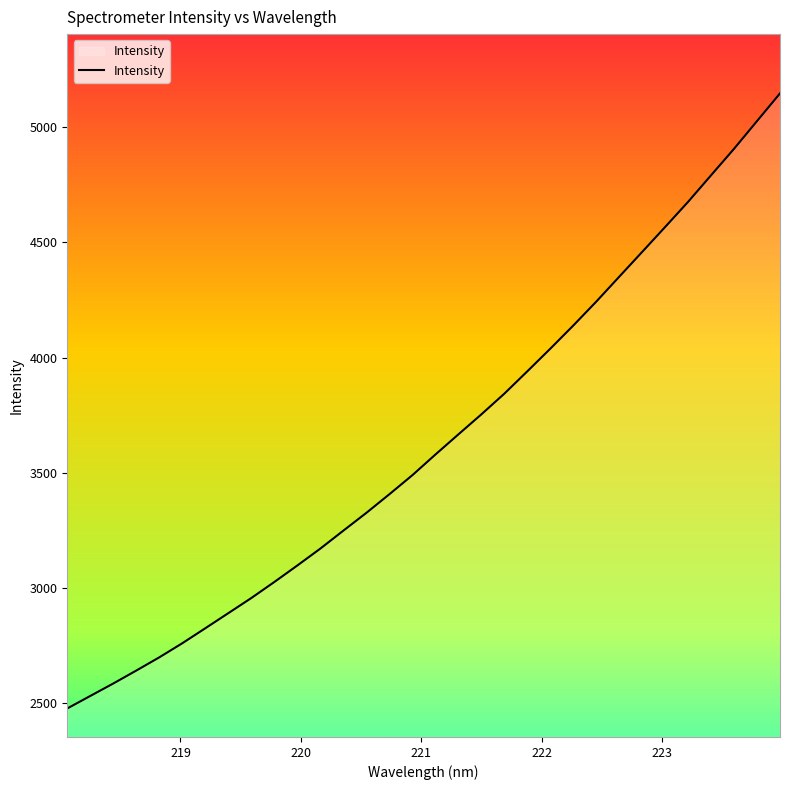

How many series are shown in this chart?

1